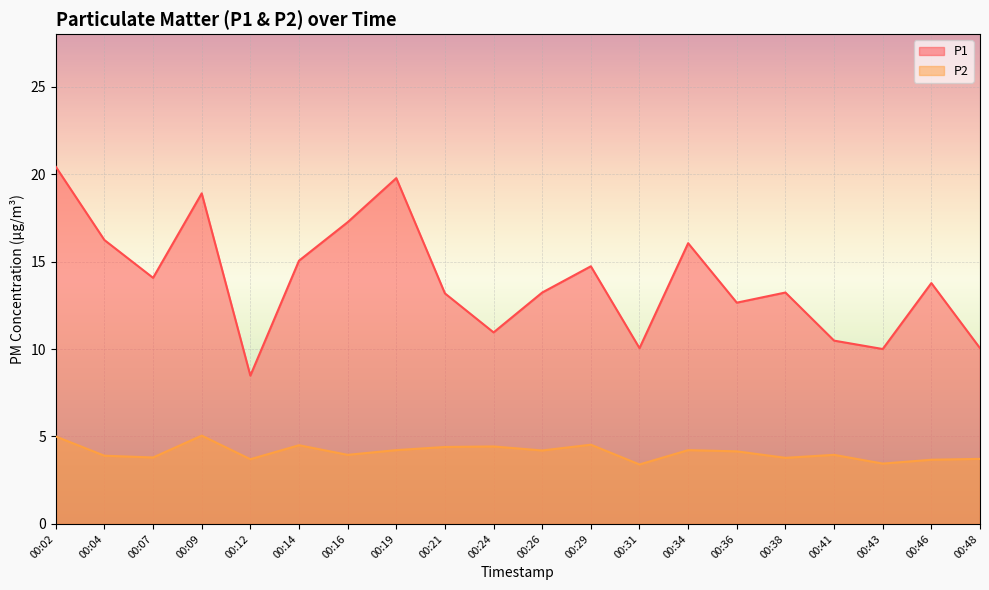

What is the approximate value of P2 at 00:02?

5.0